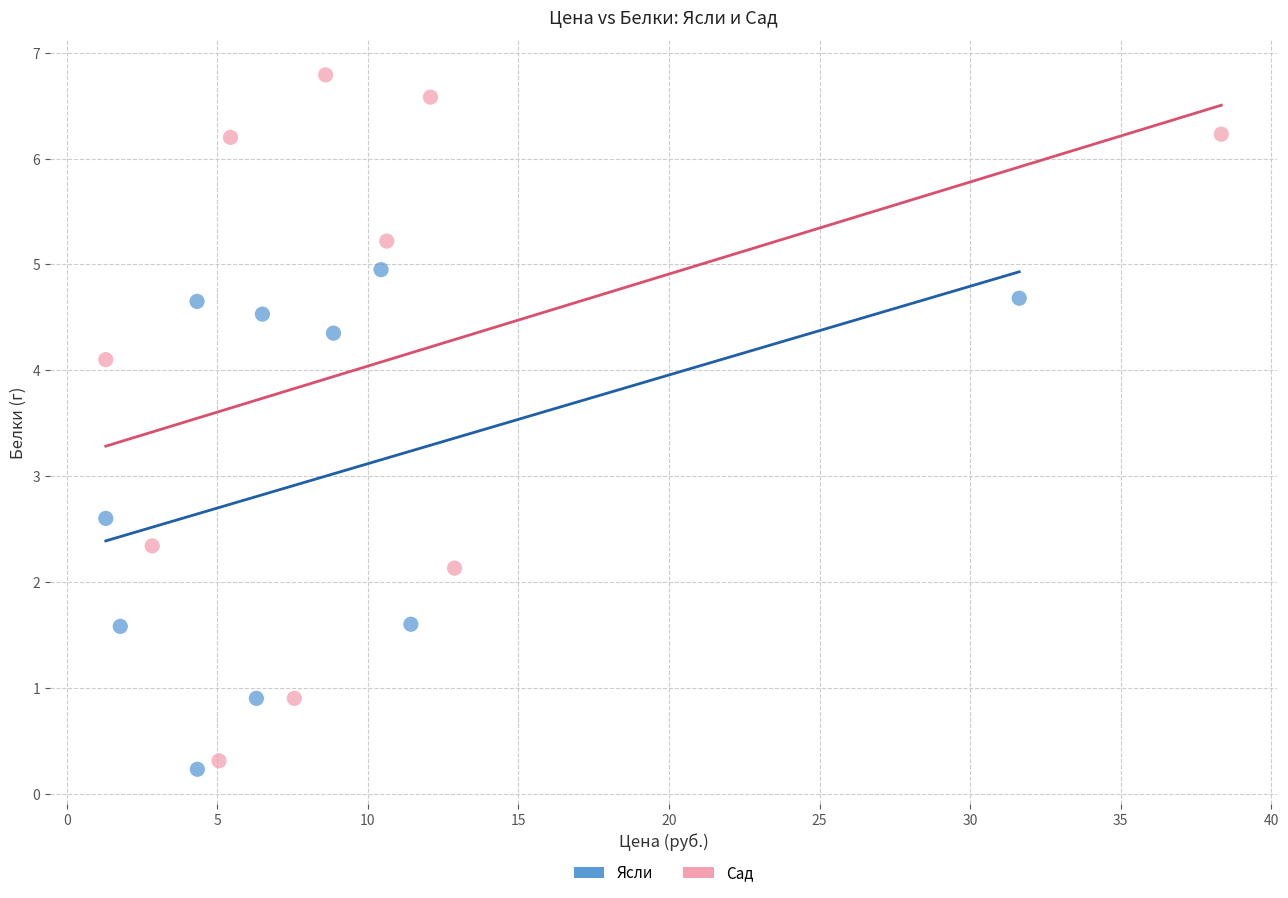

Which series reaches the maximum Y coordinate?

Сад